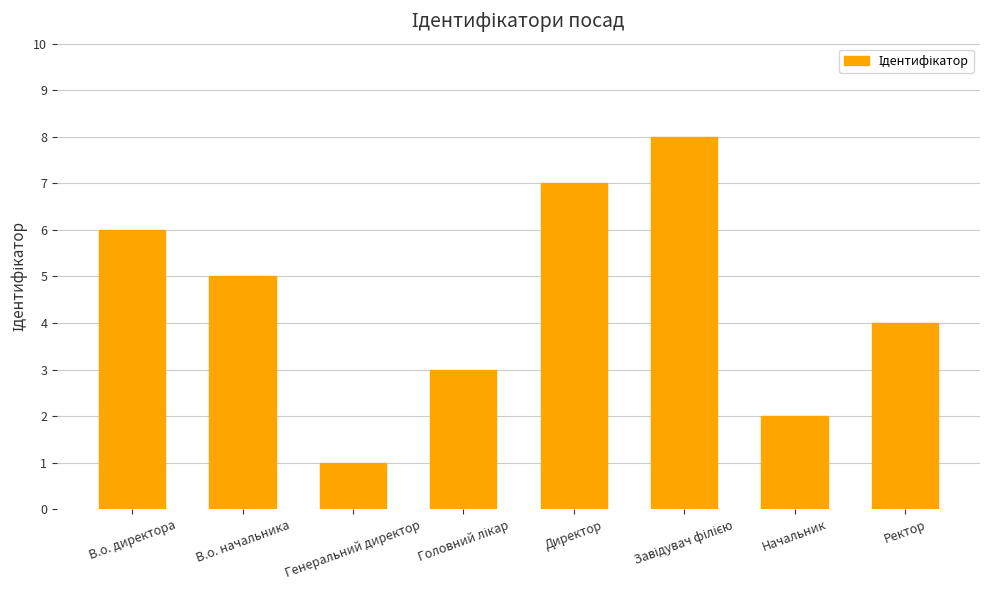

Count the values in the range 3 to 7.

5